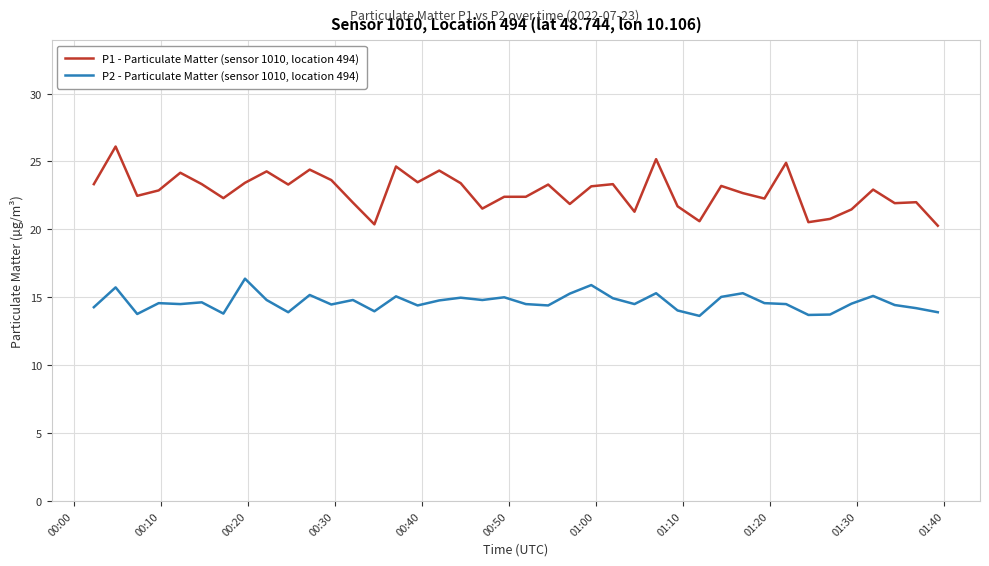

List the series in order of their overall mean, highest first.

P1 - Particulate Matter (sensor 1010, location 494), P2 - Particulate Matter (sensor 1010, location 494)